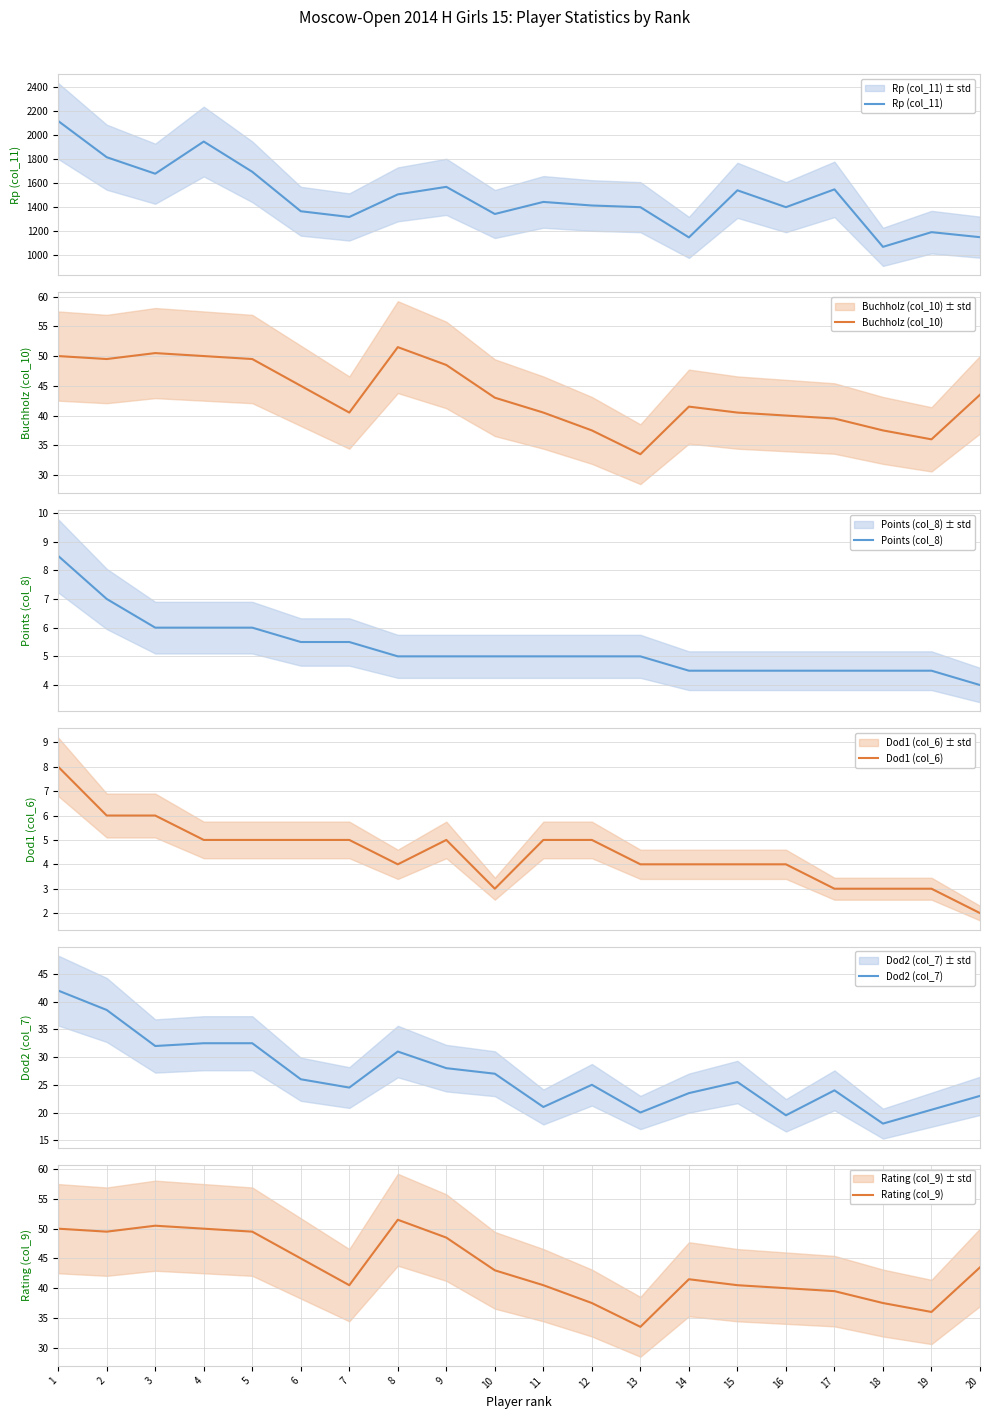

Reading left to right, extract all data points from this chart.

Rp (col_11): 2118.0	1815.0	1677.0	1946.0	1693.0	1363.0	1315.0	1504.0	1567.0	1340.0	1441.0	1411.0	1397.0	1144.0	1538.0	1397.0	1546.0	1065.0	1188.0	1146.0
Buchholz (col_10): 50.0	49.5	50.5	50.0	49.5	45.0	40.5	51.5	48.5	43.0	40.5	37.5	33.5	41.5	40.5	40.0	39.5	37.5	36.0	43.5
Points (col_8): 8.5	7.0	6.0	6.0	6.0	5.5	5.5	5.0	5.0	5.0	5.0	5.0	5.0	4.5	4.5	4.5	4.5	4.5	4.5	4.0
Dod1 (col_6): 8.0	6.0	6.0	5.0	5.0	5.0	5.0	4.0	5.0	3.0	5.0	5.0	4.0	4.0	4.0	4.0	3.0	3.0	3.0	2.0
Dod2 (col_7): 42.0	38.5	32.0	32.5	32.5	26.0	24.5	31.0	28.0	27.0	21.0	25.0	20.0	23.5	25.5	19.5	24.0	18.0	20.5	23.0
Rating (col_9): 50.0	49.5	50.5	50.0	49.5	45.0	40.5	51.5	48.5	43.0	40.5	37.5	33.5	41.5	40.5	40.0	39.5	37.5	36.0	43.5